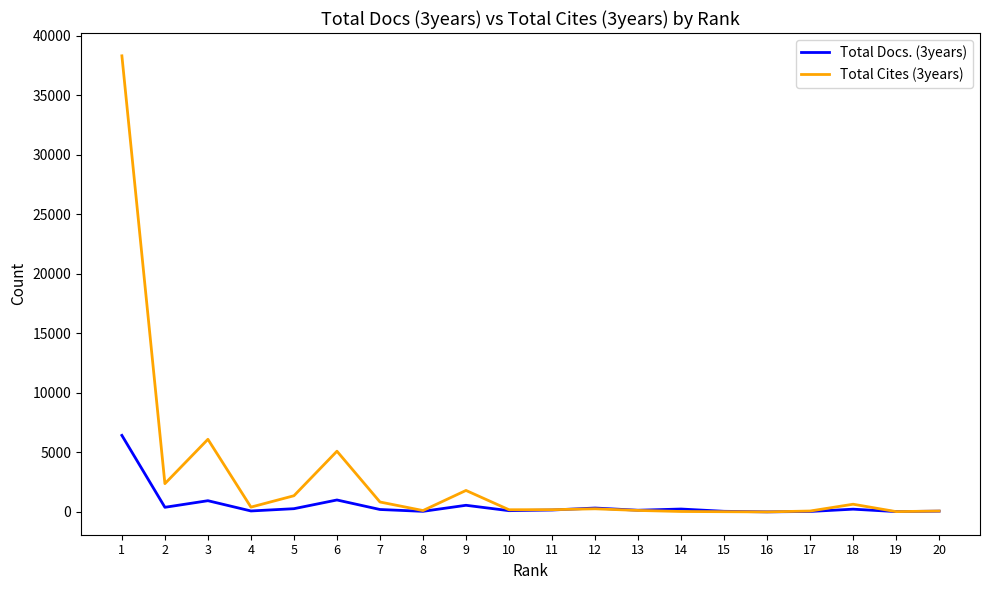

List the series in order of their peak value, highest first.

Total Cites (3years), Total Docs. (3years)